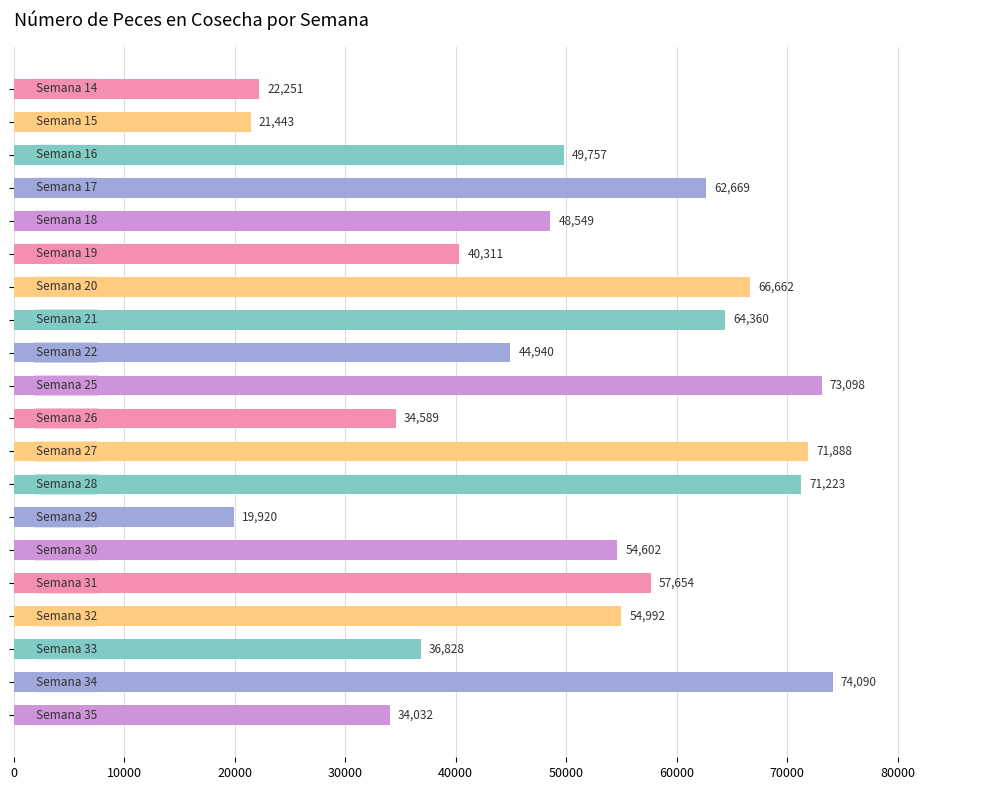

Reading top to bottom, what are all the values shown in this chart?

22251	21443	49757	62669	48549	40311	66662	64360	44940	73098	34589	71888	71223	19920	54602	57654	54992	36828	74090	34032